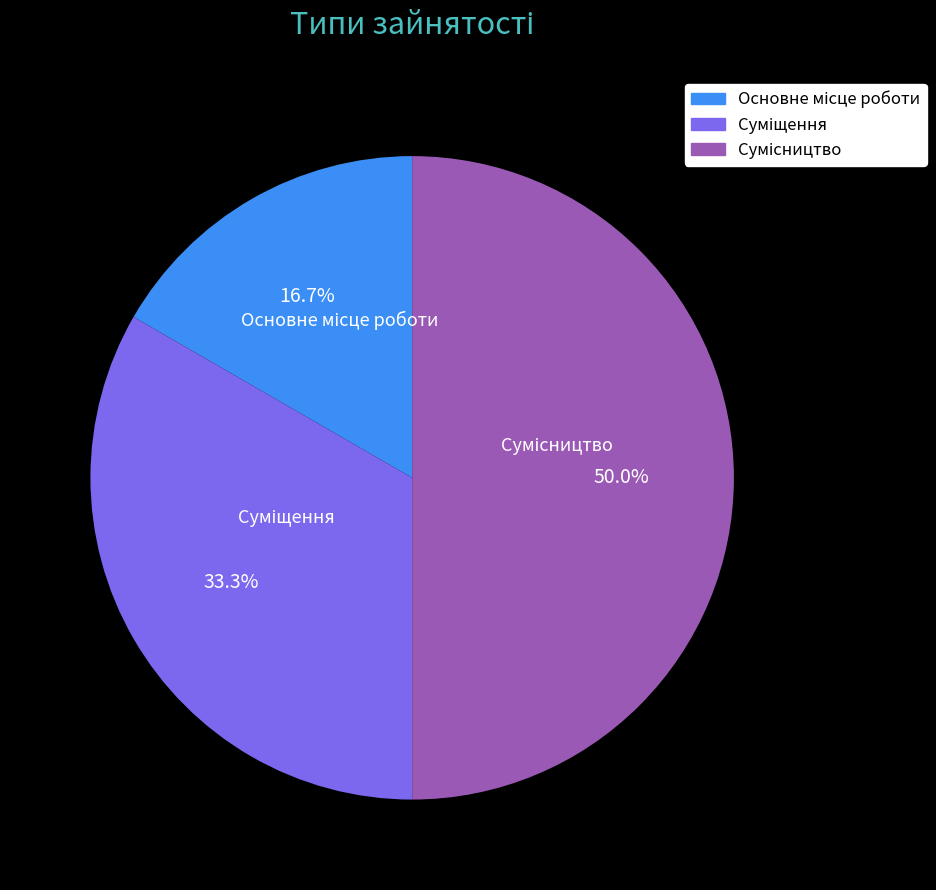

Is Суміщення the majority of the pie?

No